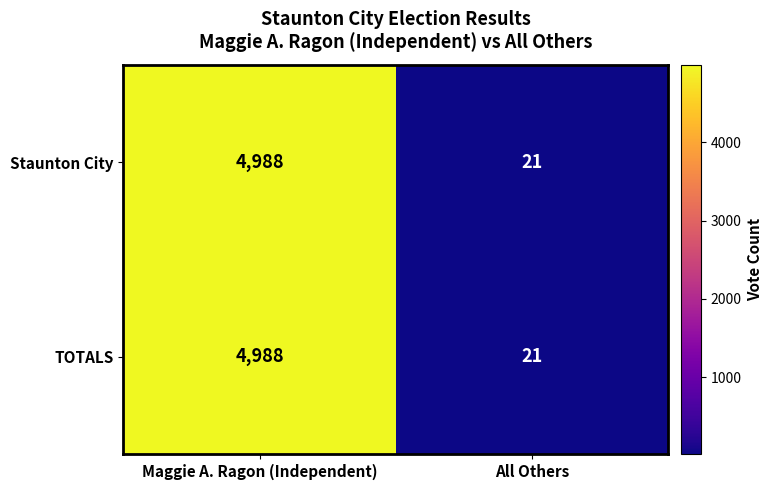

Reading left to right, transcribe all the data shown in this chart.

Staunton City: Maggie A. Ragon (Independent)=4988	All Others=21
TOTALS: Maggie A. Ragon (Independent)=4988	All Others=21